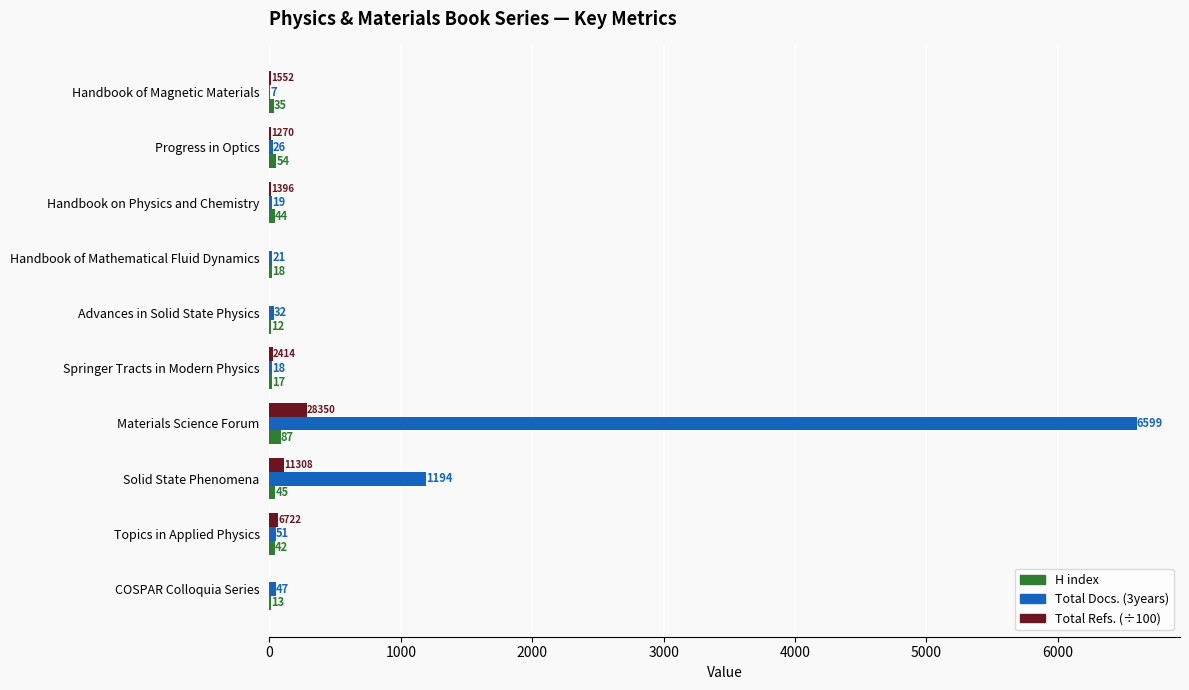

What value does the H index series have at Materials Science Forum?

87.0